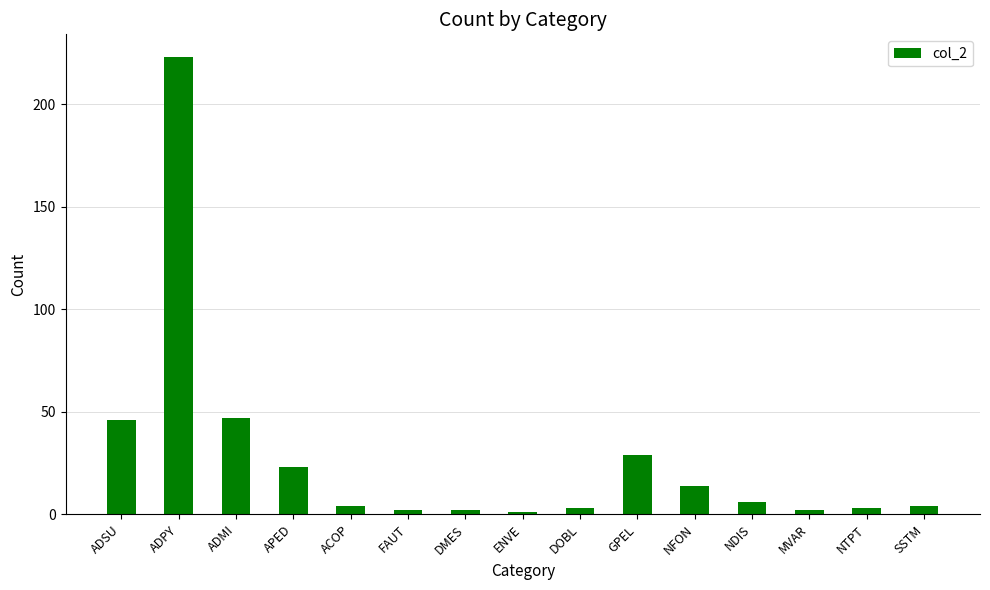

Is it true that the value at DOBL is 3?

True